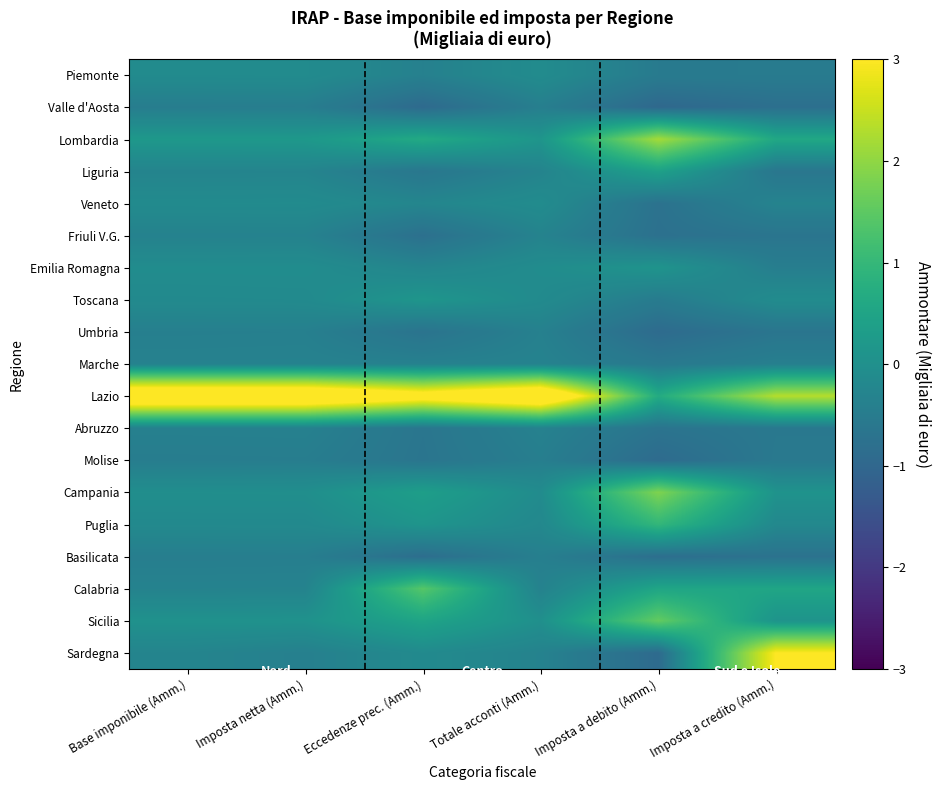

Reading left to right, transcribe all the data shown in this chart.

Piemonte: Base imponibile (Amm.)=-0.1	Imposta netta (Amm.)=-0.1	Eccedenze prec. (Amm.)=-0.4	Totale acconti (Amm.)=-0.1	Imposta a debito (Amm.)=-0.5	Imposta a credito (Amm.)=-0.5
Valle d'Aosta: Base imponibile (Amm.)=-0.5	Imposta netta (Amm.)=-0.5	Eccedenze prec. (Amm.)=-0.9	Totale acconti (Amm.)=-0.4	Imposta a debito (Amm.)=-1.0	Imposta a credito (Amm.)=-0.8
Lombardia: Base imponibile (Amm.)=0.2	Imposta netta (Amm.)=0.2	Eccedenze prec. (Amm.)=0.6	Totale acconti (Amm.)=0.1	Imposta a debito (Amm.)=2.2	Imposta a credito (Amm.)=0.6
Liguria: Base imponibile (Amm.)=-0.3	Imposta netta (Amm.)=-0.3	Eccedenze prec. (Amm.)=-0.6	Totale acconti (Amm.)=-0.3	Imposta a debito (Amm.)=0.4	Imposta a credito (Amm.)=-0.6
Veneto: Base imponibile (Amm.)=-0.1	Imposta netta (Amm.)=-0.1	Eccedenze prec. (Amm.)=-0.2	Totale acconti (Amm.)=-0.1	Imposta a debito (Amm.)=-0.7	Imposta a credito (Amm.)=-0.3
Friuli V.G.: Base imponibile (Amm.)=-0.3	Imposta netta (Amm.)=-0.3	Eccedenze prec. (Amm.)=-0.8	Totale acconti (Amm.)=-0.3	Imposta a debito (Amm.)=-0.8	Imposta a credito (Amm.)=-0.7
Emilia Romagna: Base imponibile (Amm.)=-0.1	Imposta netta (Amm.)=-0.1	Eccedenze prec. (Amm.)=-0.3	Totale acconti (Amm.)=-0.1	Imposta a debito (Amm.)=0.1	Imposta a credito (Amm.)=-0.4
Toscana: Base imponibile (Amm.)=-0.1	Imposta netta (Amm.)=-0.1	Eccedenze prec. (Amm.)=0.1	Totale acconti (Amm.)=-0.1	Imposta a debito (Amm.)=-0.5	Imposta a credito (Amm.)=-0.1
Umbria: Base imponibile (Amm.)=-0.4	Imposta netta (Amm.)=-0.4	Eccedenze prec. (Amm.)=-0.7	Totale acconti (Amm.)=-0.4	Imposta a debito (Amm.)=-0.9	Imposta a credito (Amm.)=-0.7
Marche: Base imponibile (Amm.)=-0.3	Imposta netta (Amm.)=-0.3	Eccedenze prec. (Amm.)=-0.4	Totale acconti (Amm.)=-0.3	Imposta a debito (Amm.)=-0.6	Imposta a credito (Amm.)=-0.4
Lazio: Base imponibile (Amm.)=4.2	Imposta netta (Amm.)=4.2	Eccedenze prec. (Amm.)=3.4	Totale acconti (Amm.)=4.2	Imposta a debito (Amm.)=0.7	Imposta a credito (Amm.)=2.3
Abruzzo: Base imponibile (Amm.)=-0.4	Imposta netta (Amm.)=-0.4	Eccedenze prec. (Amm.)=-0.7	Totale acconti (Amm.)=-0.4	Imposta a debito (Amm.)=-0.7	Imposta a credito (Amm.)=-0.6
Molise: Base imponibile (Amm.)=-0.5	Imposta netta (Amm.)=-0.5	Eccedenze prec. (Amm.)=-0.7	Totale acconti (Amm.)=-0.4	Imposta a debito (Amm.)=-0.9	Imposta a credito (Amm.)=-0.6
Campania: Base imponibile (Amm.)=-0.0	Imposta netta (Amm.)=-0.0	Eccedenze prec. (Amm.)=0.4	Totale acconti (Amm.)=-0.1	Imposta a debito (Amm.)=1.8	Imposta a credito (Amm.)=0.1
Puglia: Base imponibile (Amm.)=-0.2	Imposta netta (Amm.)=-0.2	Eccedenze prec. (Amm.)=0.1	Totale acconti (Amm.)=-0.2	Imposta a debito (Amm.)=1.0	Imposta a credito (Amm.)=-0.2
Basilicata: Base imponibile (Amm.)=-0.4	Imposta netta (Amm.)=-0.4	Eccedenze prec. (Amm.)=-0.8	Totale acconti (Amm.)=-0.4	Imposta a debito (Amm.)=-0.8	Imposta a credito (Amm.)=-0.7
Calabria: Base imponibile (Amm.)=-0.3	Imposta netta (Amm.)=-0.3	Eccedenze prec. (Amm.)=1.4	Totale acconti (Amm.)=-0.3	Imposta a debito (Amm.)=0.5	Imposta a credito (Amm.)=0.5
Sicilia: Base imponibile (Amm.)=0.0	Imposta netta (Amm.)=0.1	Eccedenze prec. (Amm.)=0.5	Totale acconti (Amm.)=-0.0	Imposta a debito (Amm.)=1.6	Imposta a credito (Amm.)=0.1
Sardegna: Base imponibile (Amm.)=-0.3	Imposta netta (Amm.)=-0.4	Eccedenze prec. (Amm.)=-0.1	Totale acconti (Amm.)=-0.3	Imposta a debito (Amm.)=-0.9	Imposta a credito (Amm.)=3.0